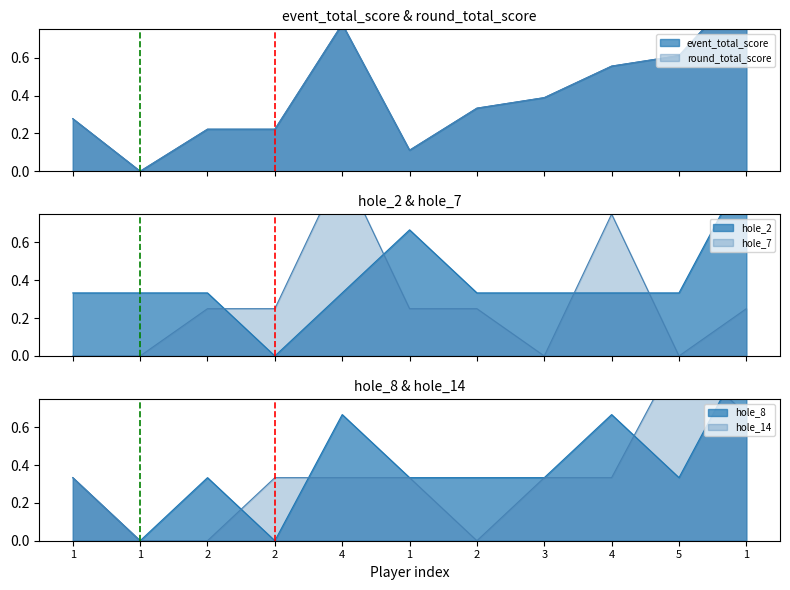

How many interior local valleys does the hole_7 series have?

2